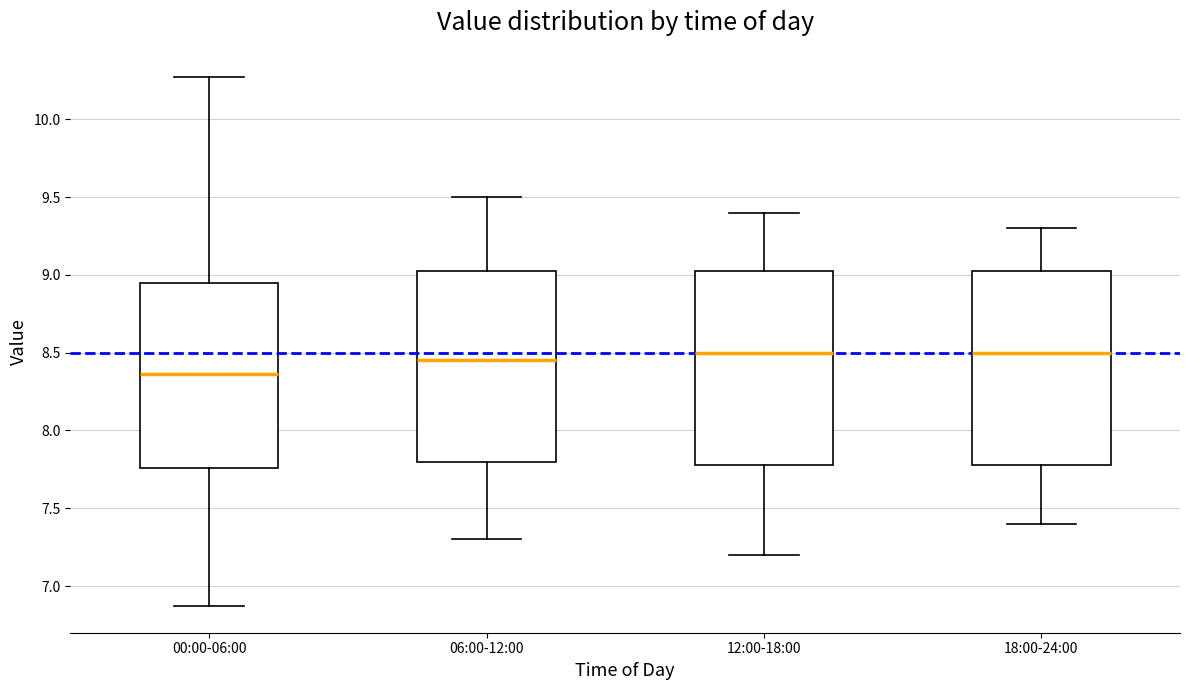

Reading left to right, transcribe this box plot: for each box, give where its median line is, the range the box spans, and where its two whiskers end, as read against the y-axis. The values are not printed on the chart, so give them approximately, as read against the axis.

00:00-06:00: median 8.35, box 7.75 to 8.95, whiskers 6.85 to 10.25
06:00-12:00: median 8.45, box 7.80 to 9.05, whiskers 7.30 to 9.50
12:00-18:00: median 8.50, box 7.80 to 9.05, whiskers 7.20 to 9.40
18:00-24:00: median 8.50, box 7.80 to 9.05, whiskers 7.40 to 9.30